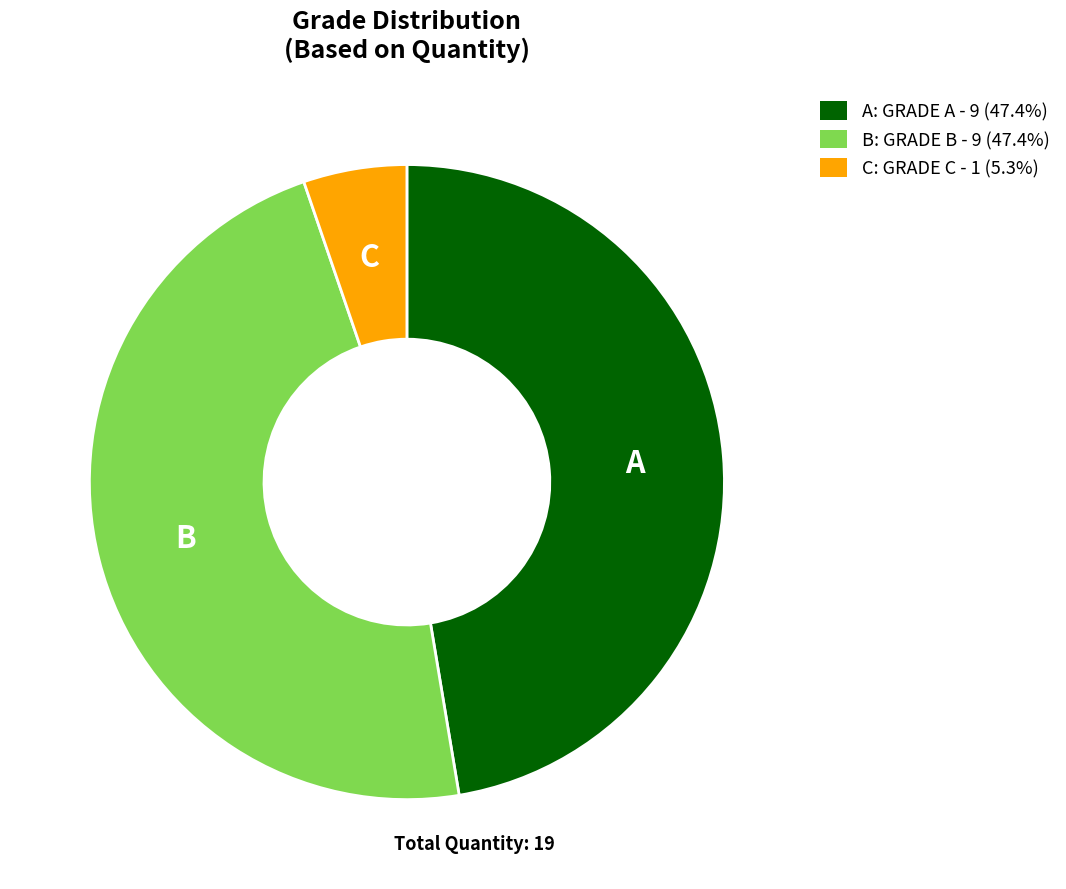

Does C: GRADE C - 1 (5.3%) represent more than half of the total?

No